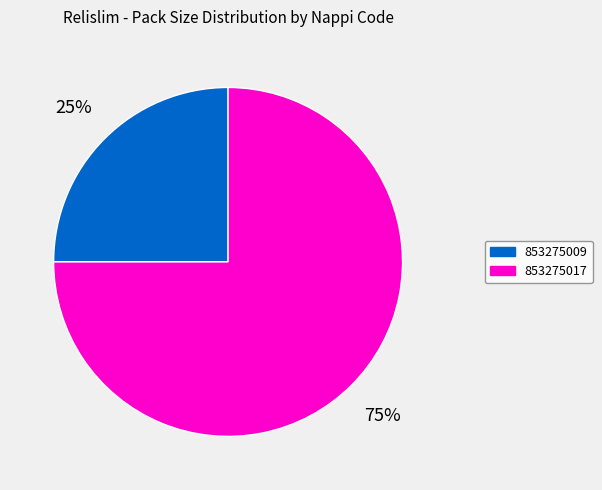

To the nearest percent, what portion does 853275009 represent?

25%